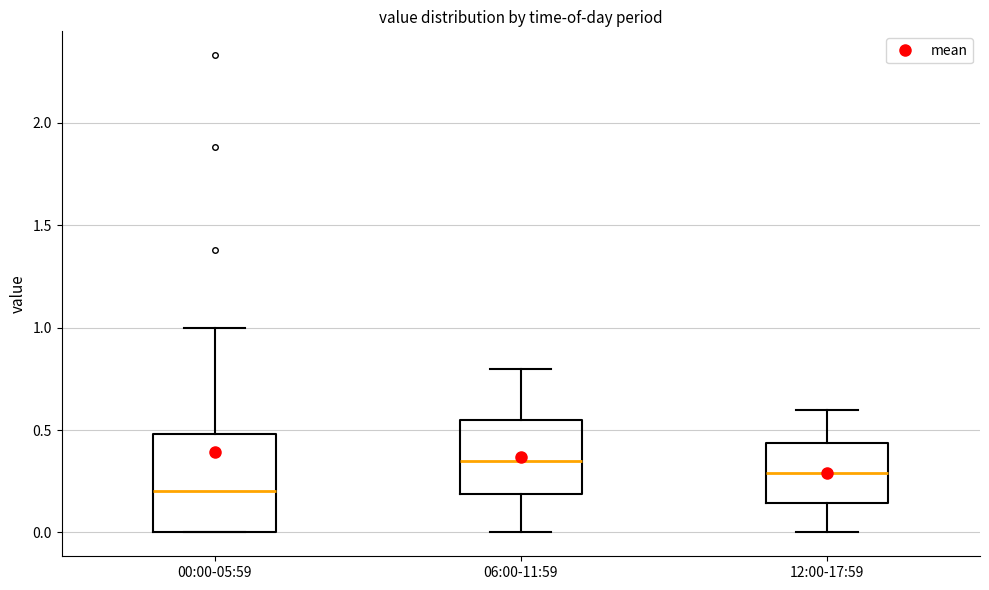

Where is the lower edge of the box for 00:00-05:59 on the y-axis? The values are not printed on the chart, so give them approximately, as read against the axis.

0.00